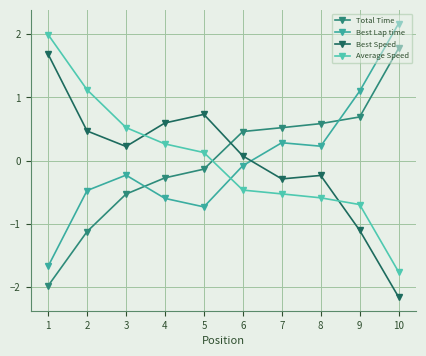

How many distinct data groups are displayed?

4